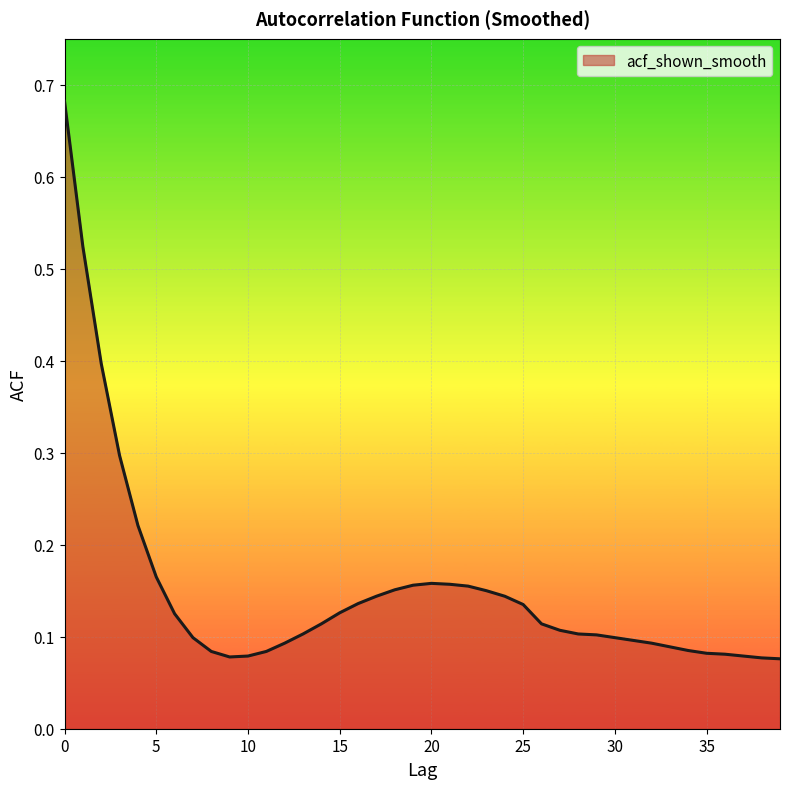

What is the difference between the maximum and minimum values?

0.6